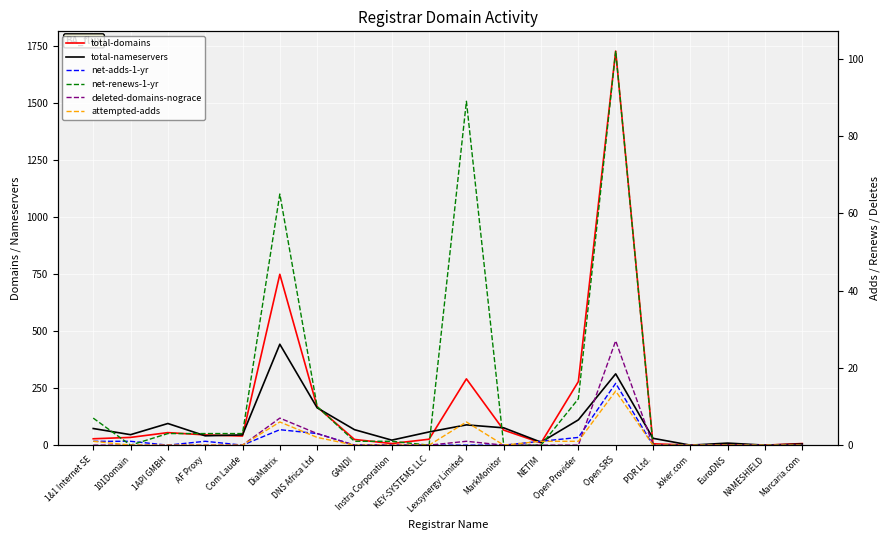

What position from the left is GANDI?

8